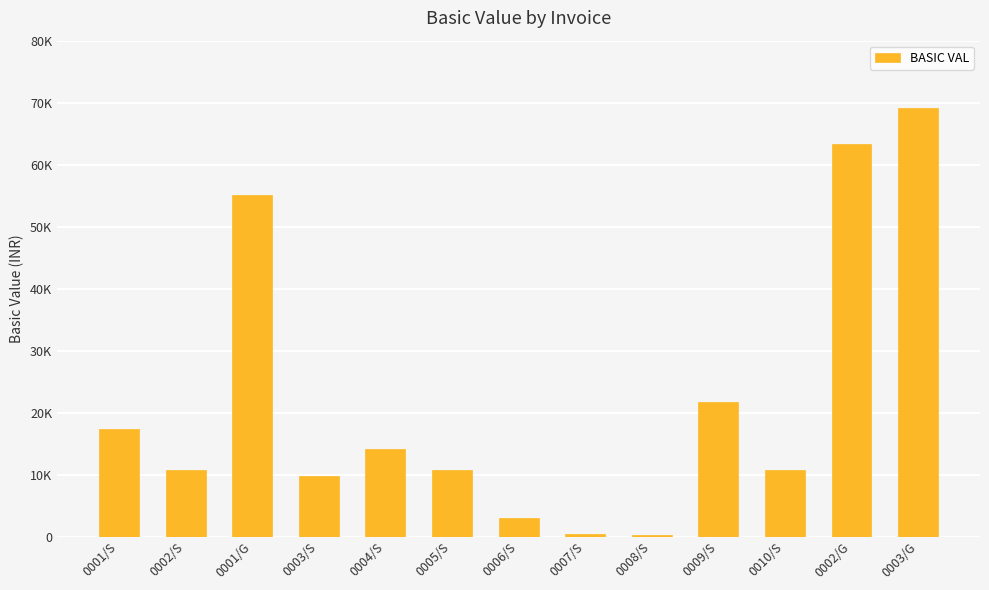

What is the difference between the maximum and minimum values?

68869.3